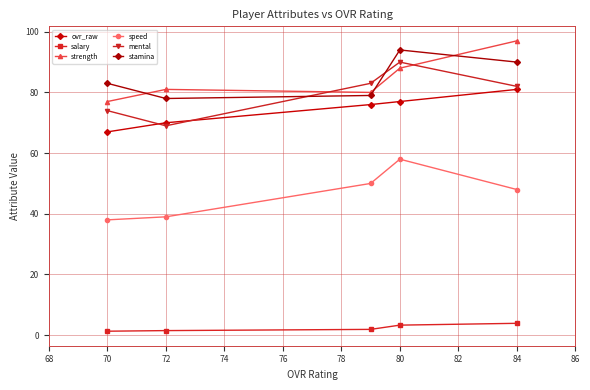

What is the minimum value for strength?

77.0